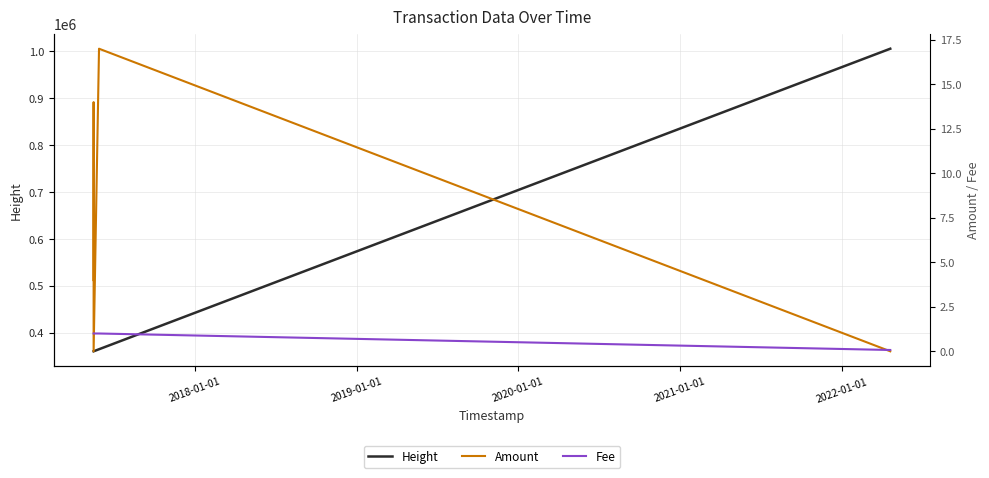

True or false: Amount and Height cross at least once.

False